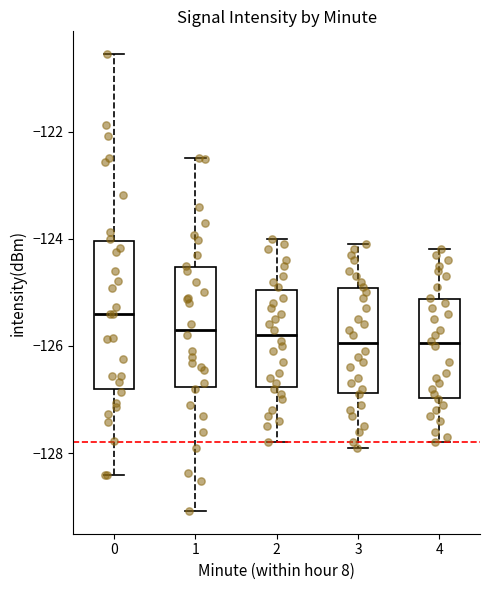

Where is the lower edge of the box at x = 0 on the y-axis? The values are not printed on the chart, so give them approximately, as read against the axis.

-126.8